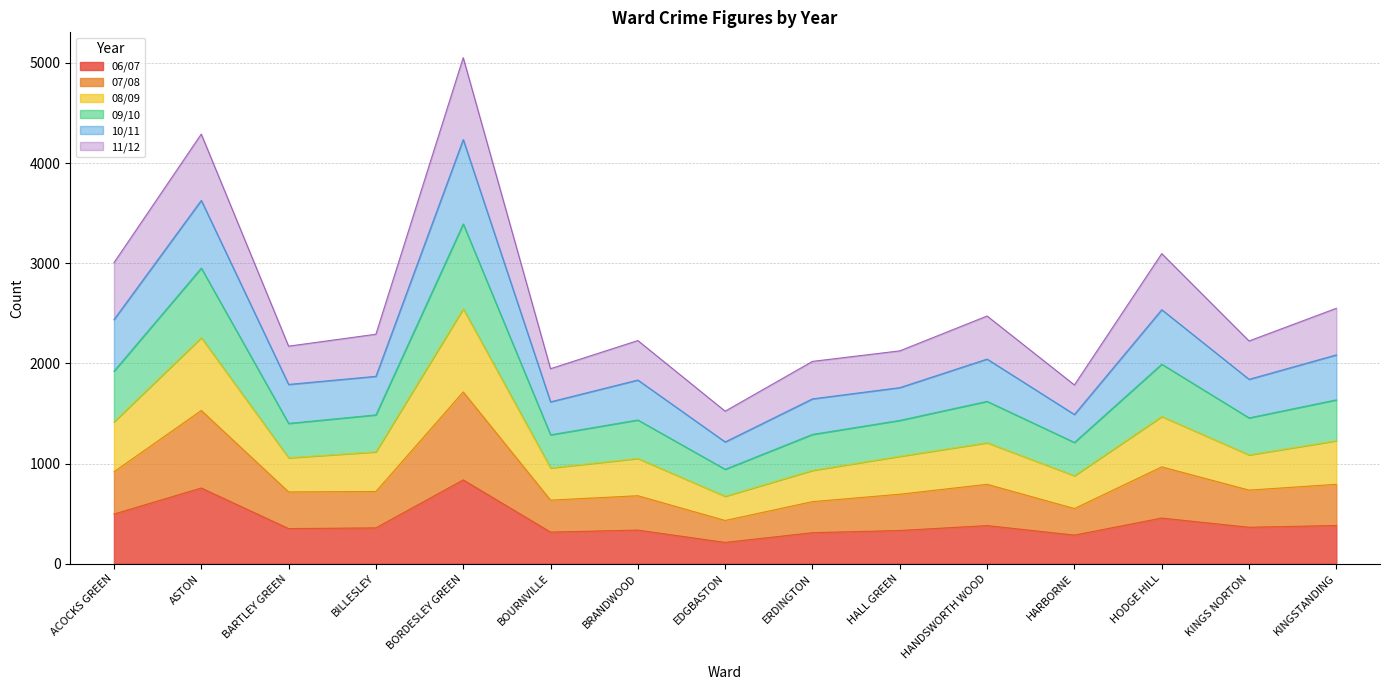

The value of 06/07 at BOURNVILLE is 316. True or false?

True